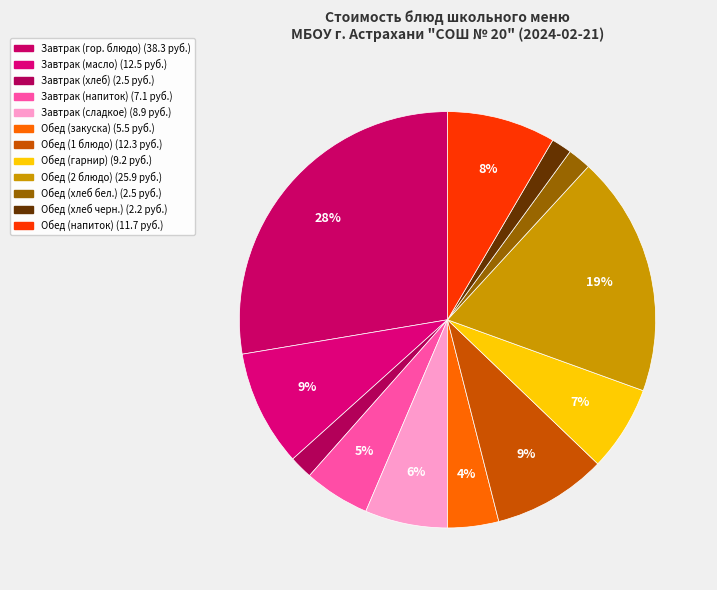

Count the number of slices in the pie.

12